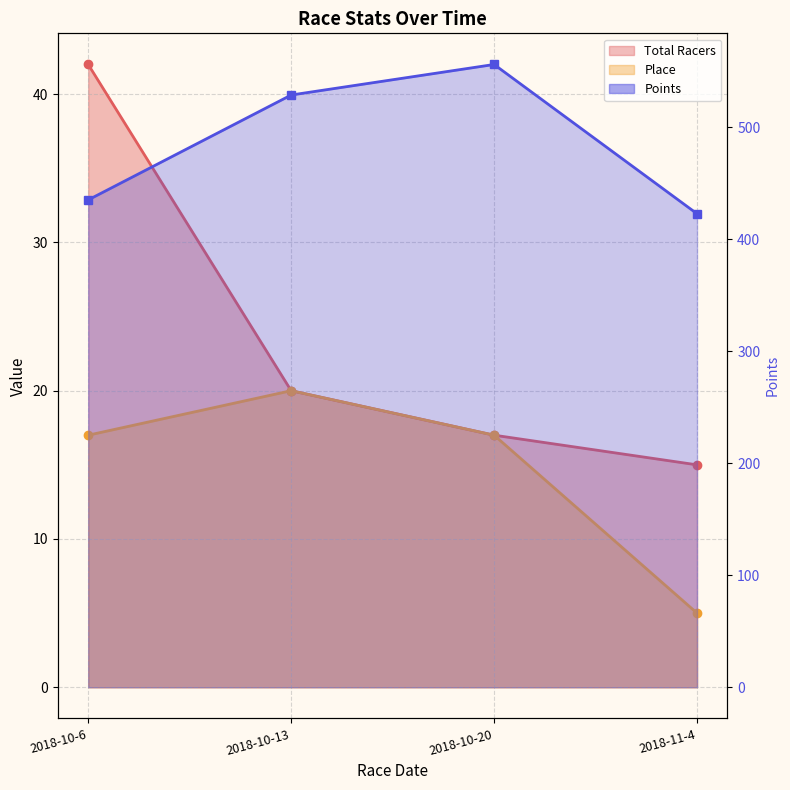

What position from the left is 2018-11-4?

4